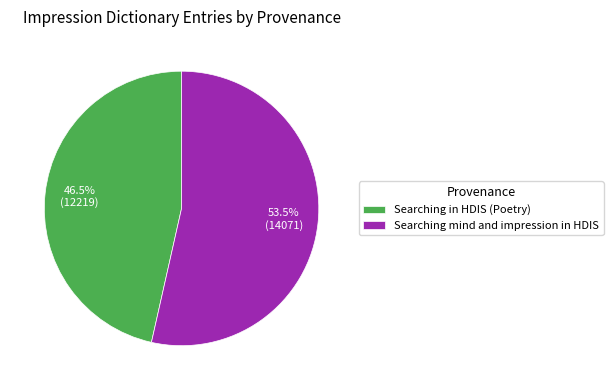

Is there a majority slice in this chart?

Yes